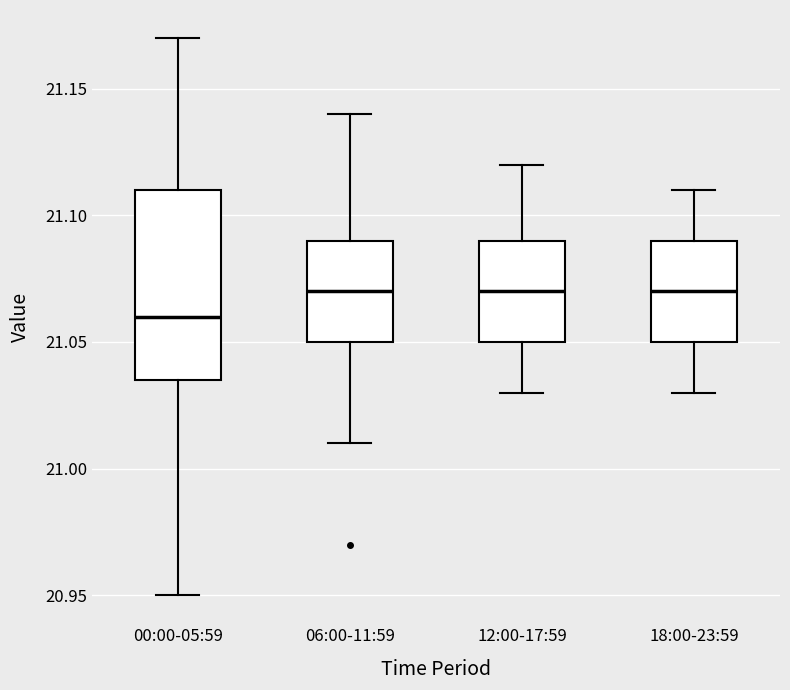

Comparing the boxes themselves (not the whiskers), which one is the tallest?

00:00-05:59